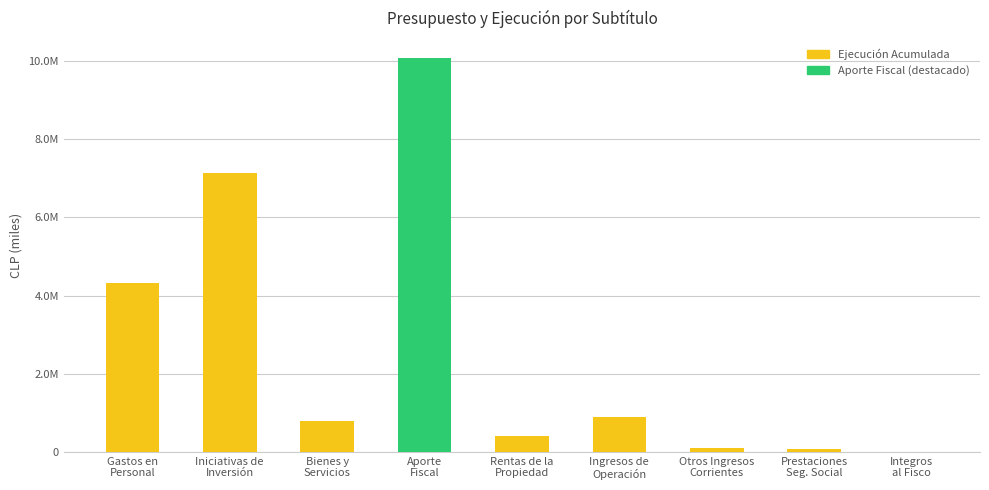

What is the greatest value displayed?

10081478